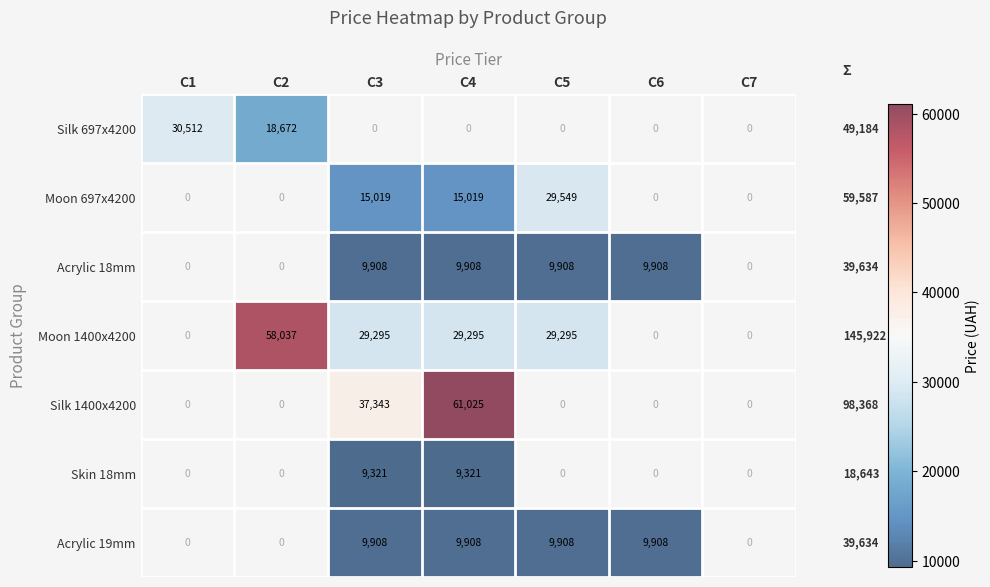

Is it true that Acrylic 18mm equals 9908 at C6?

True